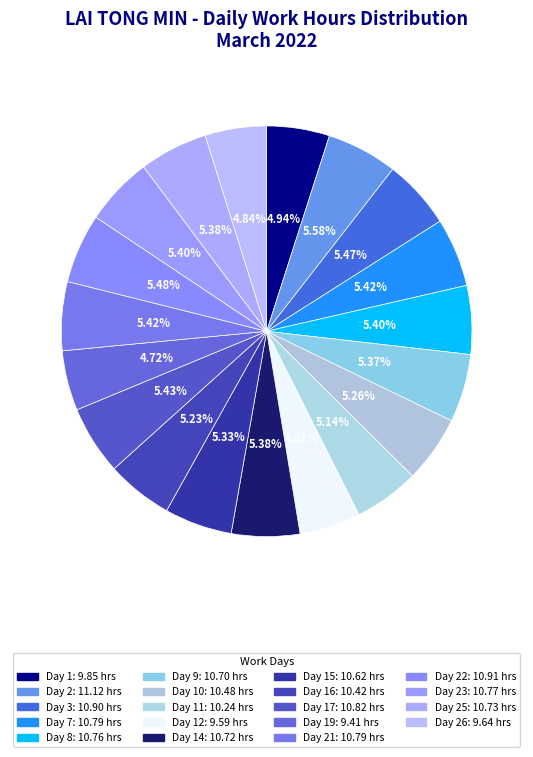

Rank the categories by value from highest to lowest.

Day 2, Day 22, Day 3, Day 17, Day 7, Day 21, Day 23, Day 8, Day 25, Day 14, Day 9, Day 15, Day 10, Day 16, Day 11, Day 1, Day 26, Day 12, Day 19